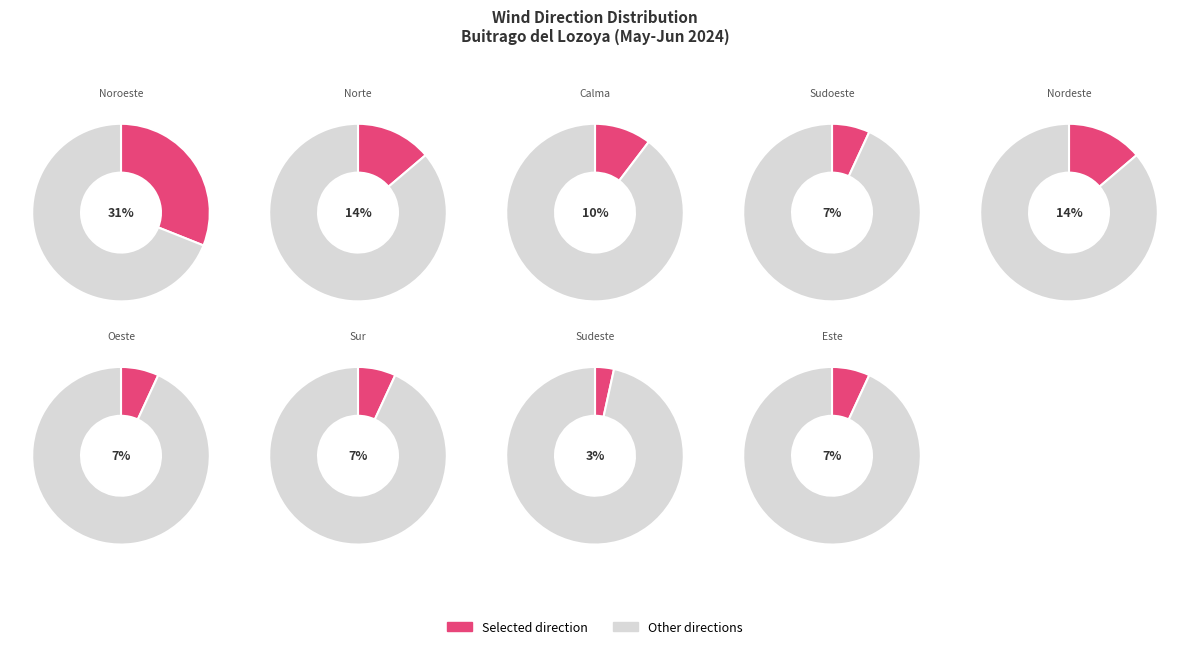

True or false: Sudoeste accounts for 14% of the total.

False